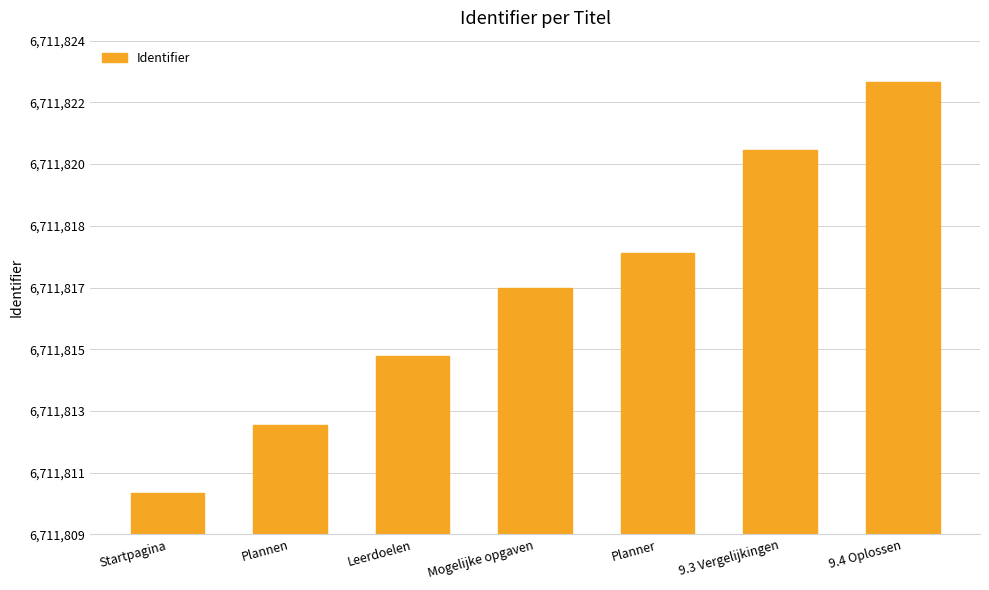

What is the value of the 4th bar from the left?

6711817